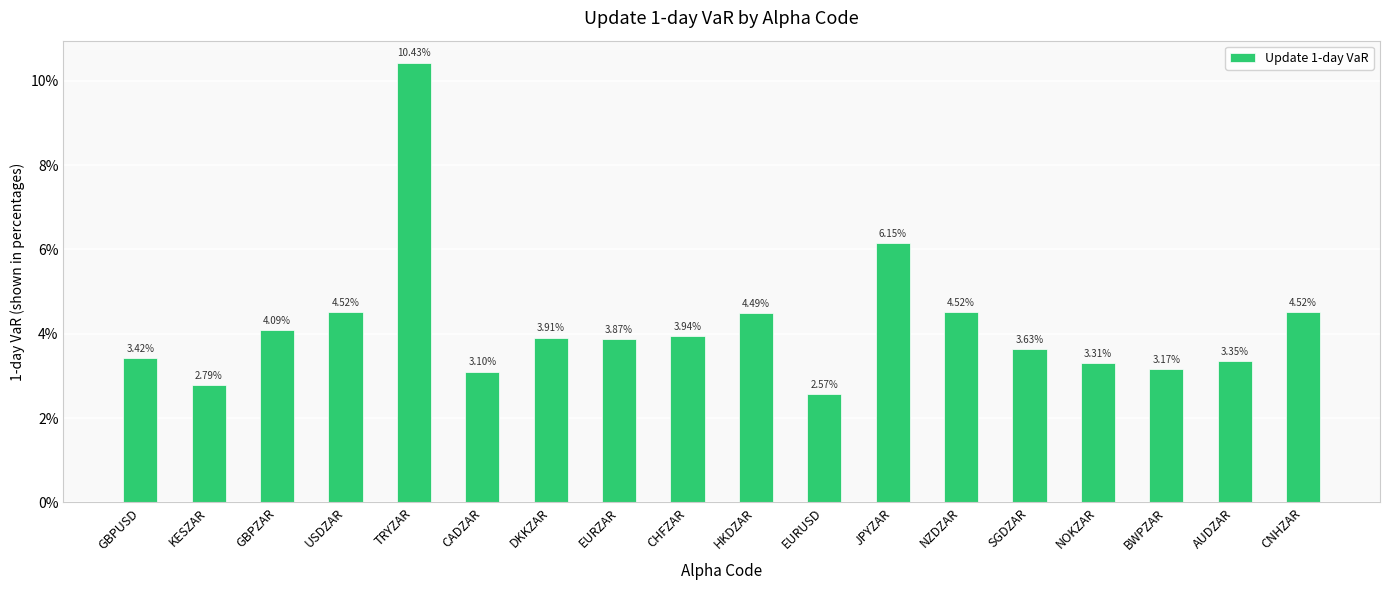

Which category has the lowest value across all series?

EURUSD